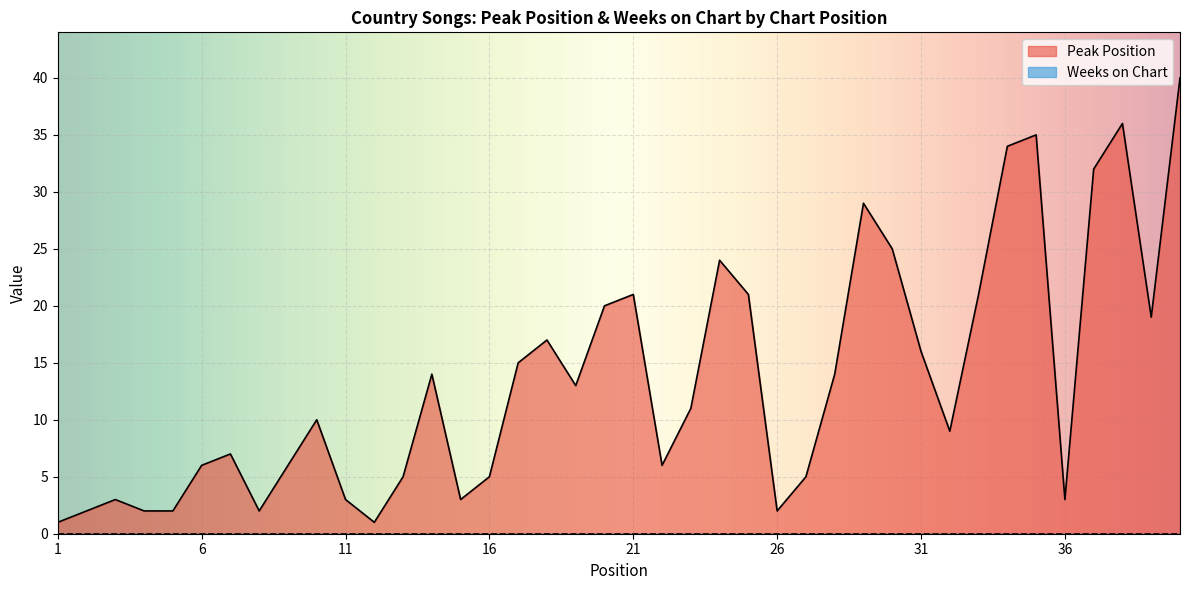

What is the value of the 37th point from the left?

32